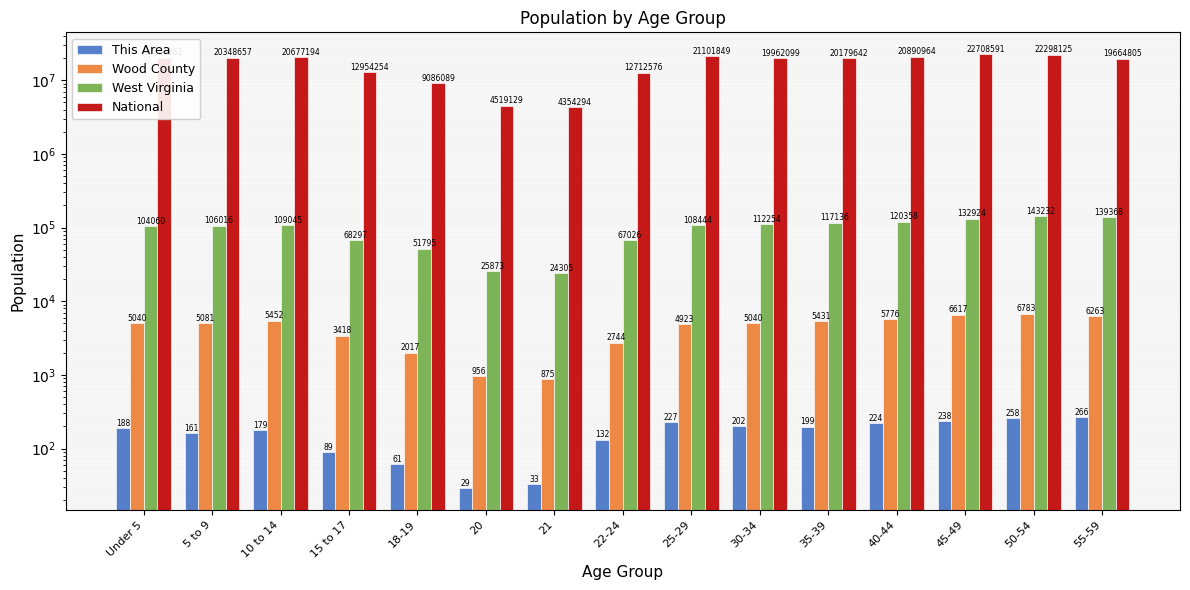

What is the spread (max minus min) of values at 50-54?

22297867